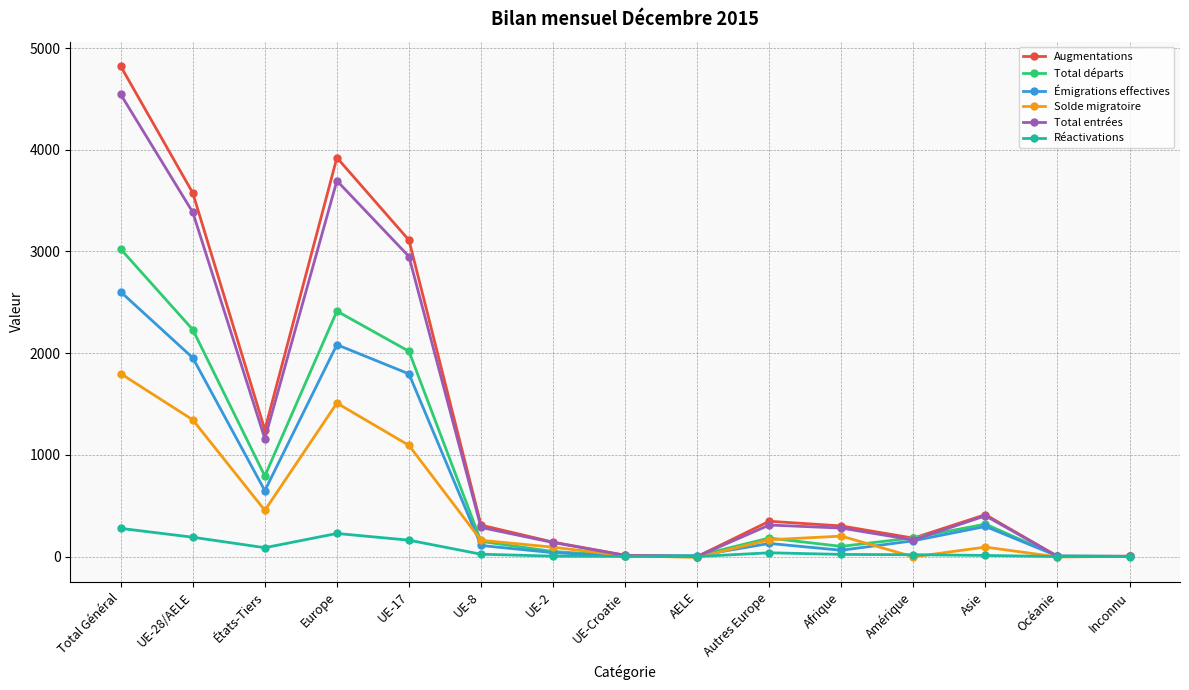

How many distinct data groups are displayed?

6